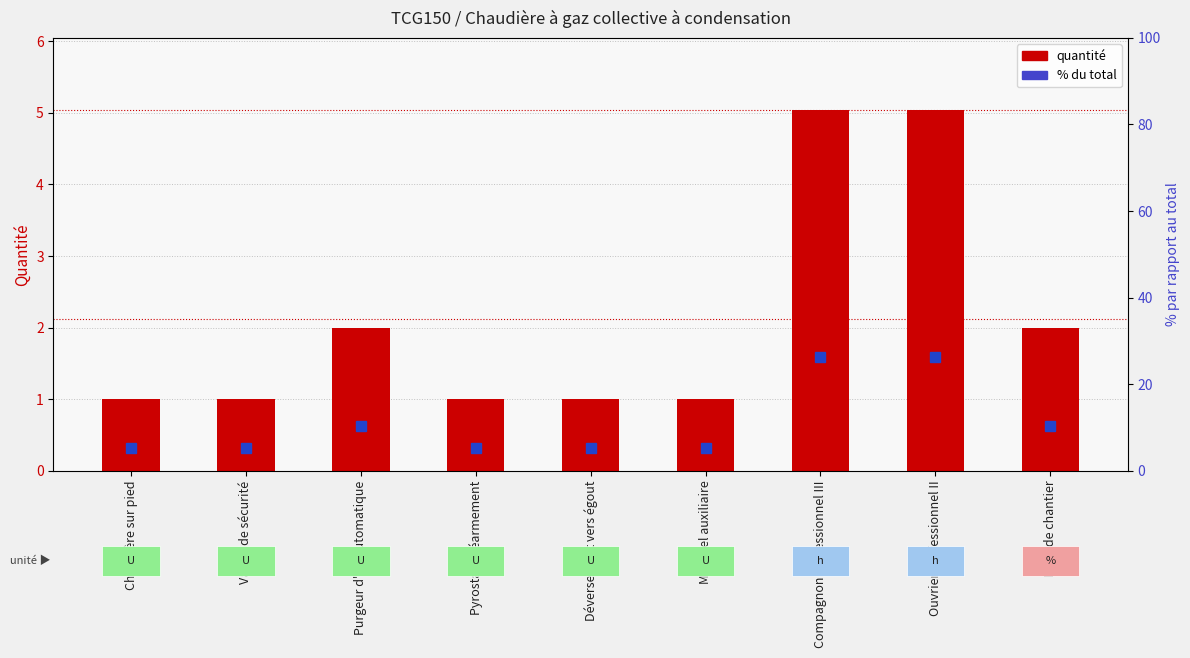

Reading right to left, extract all data points from this chart.

Quantité: 2.0	5.0	5.0	1.0	1.0	1.0	2.0	1.0	1.0
% du total: 10.5	26.4	26.4	5.2	5.2	5.2	10.5	5.2	5.2